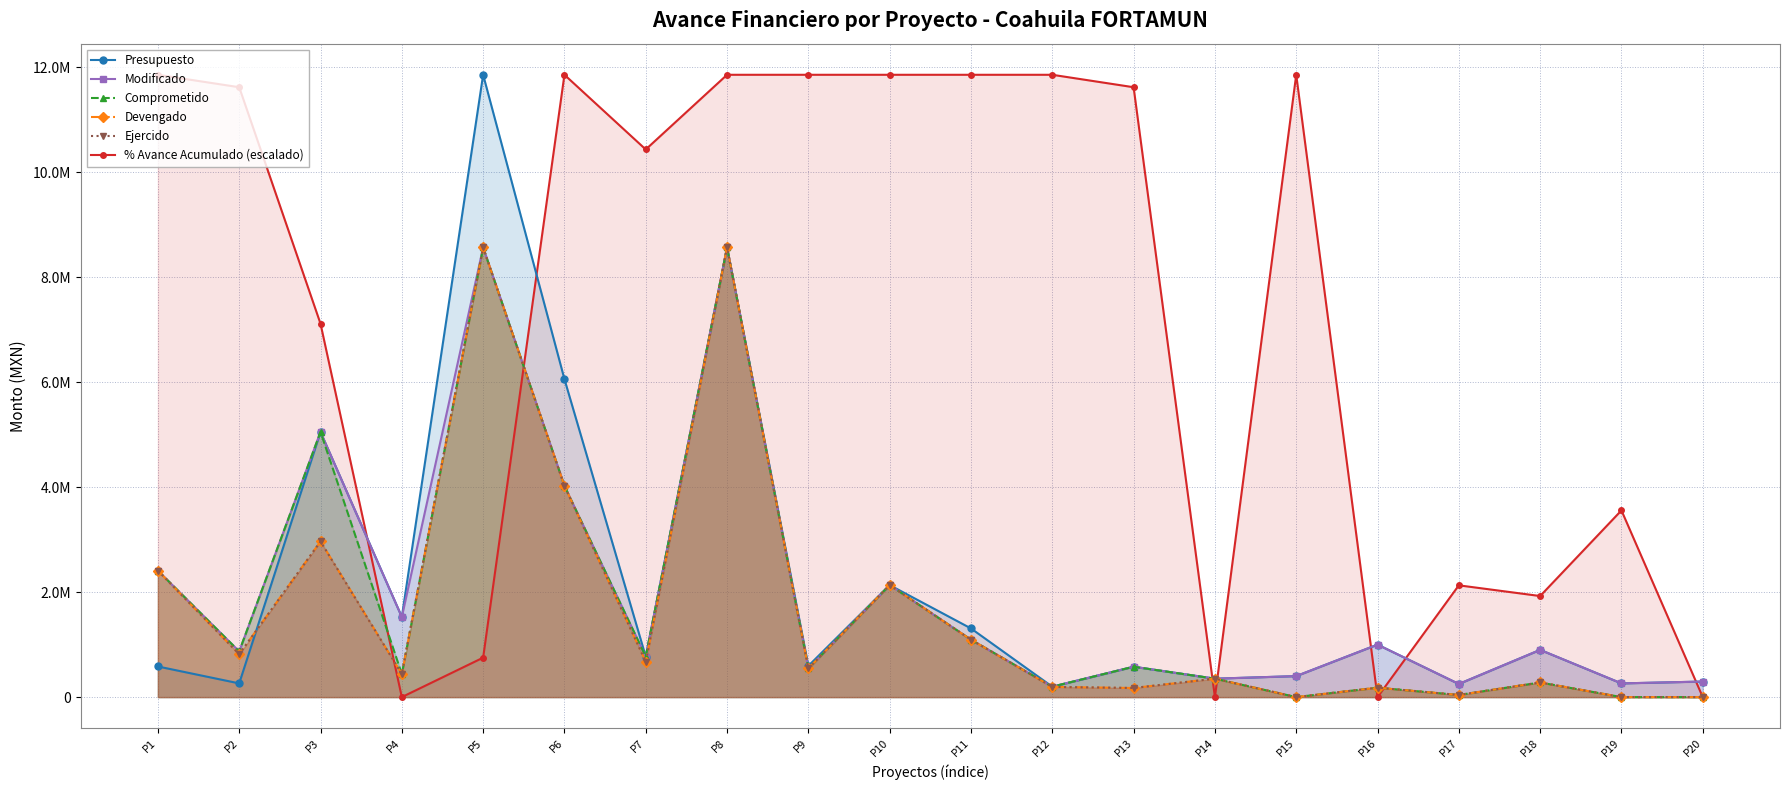

The % Avance Acumulado (escalado) series shows 5575611.7 at P2. True or false?

False